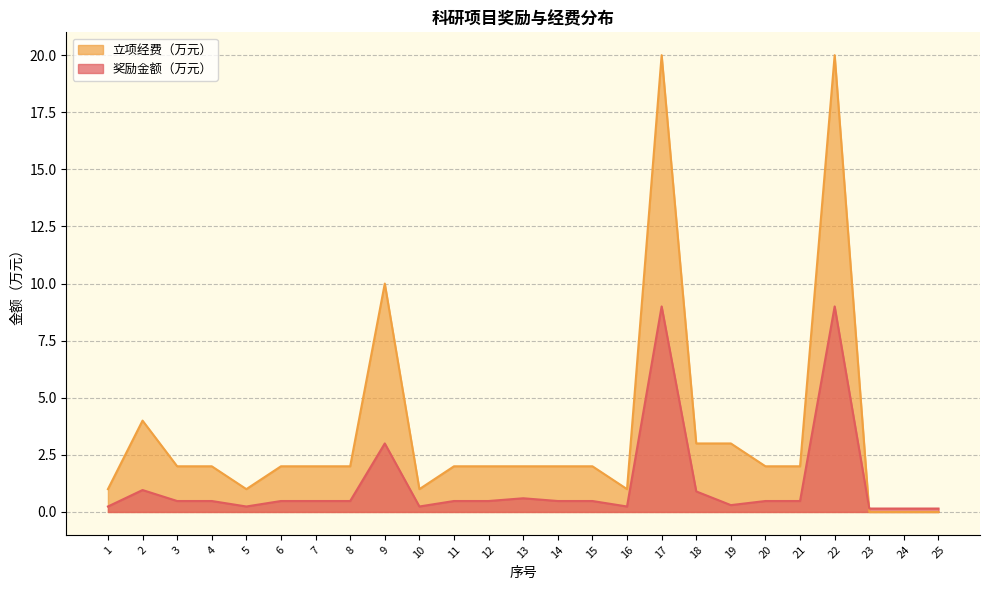

Between 1 and 8, which series saw the biggest shift?

立项经费（万元）